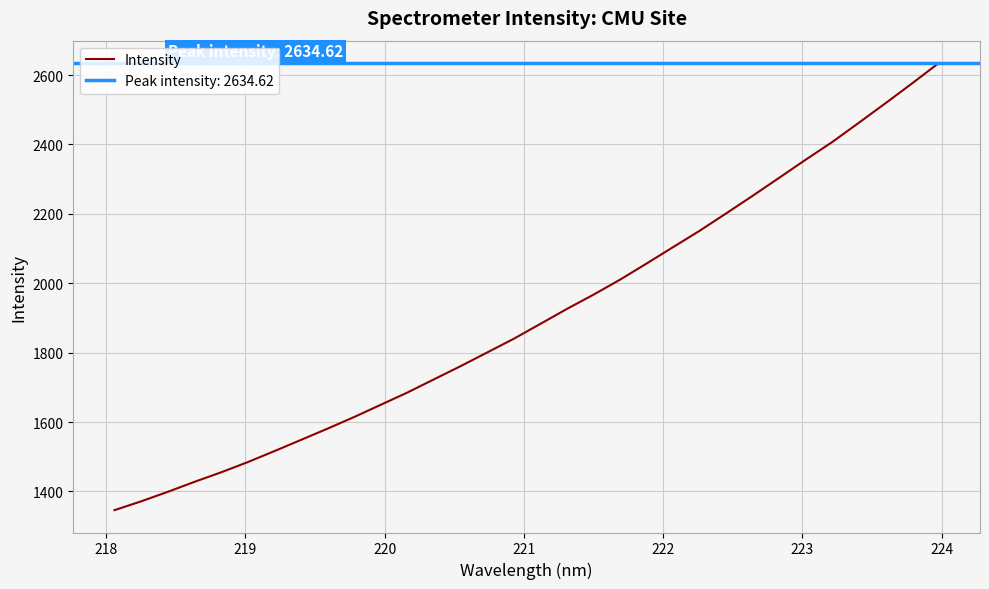

What is the maximum value shown in the chart?

2634.6